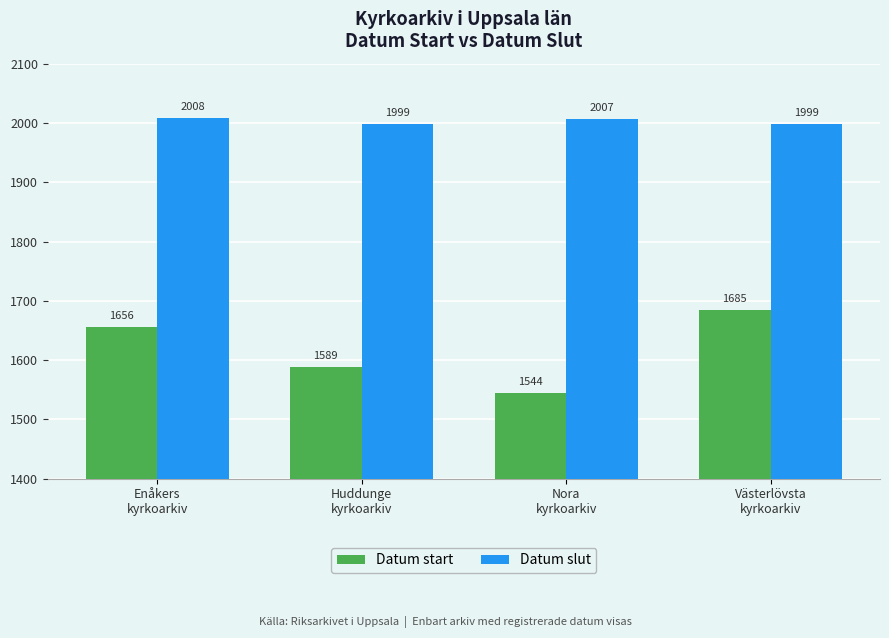

Which label corresponds to the largest value in the chart?

Enåkers
kyrkoarkiv